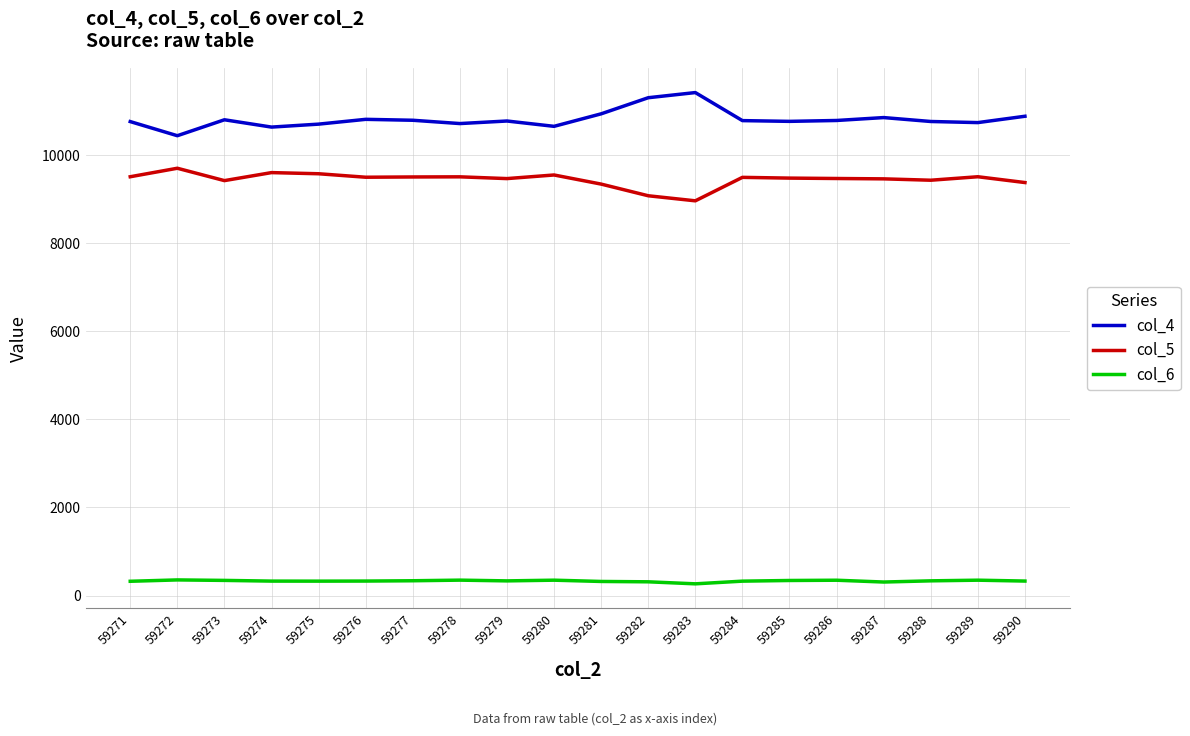

At how many categories does at least one series exceed 705?

20